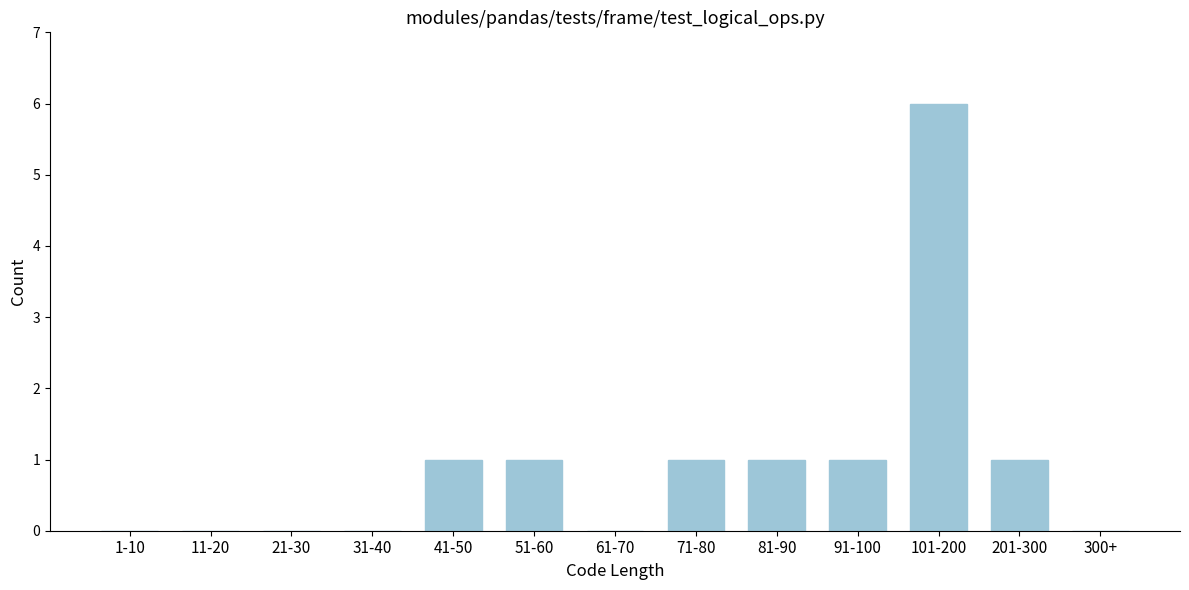

Reading left to right, transcribe all the data shown in this chart.

1-10=0	11-20=0	21-30=0	31-40=0	41-50=1	51-60=1	61-70=0	71-80=1	81-90=1	91-100=1	101-200=6	201-300=1	300+=0